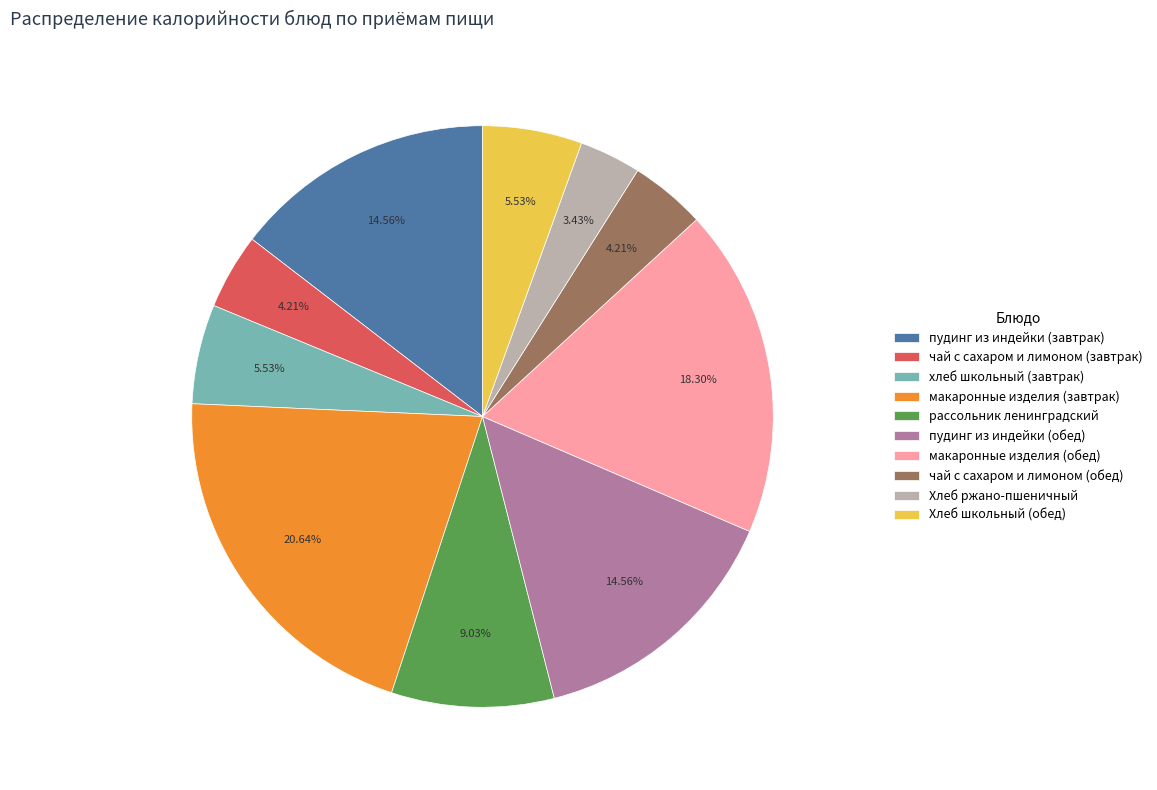

Does макаронные изделия (обед) represent more than half of the total?

No